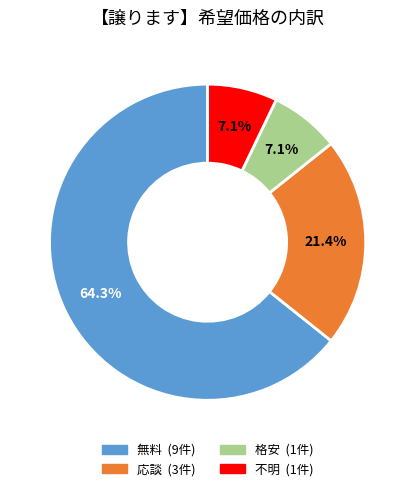

To the nearest percent, what is the difference between the largest and smallest slice percentages?

57%